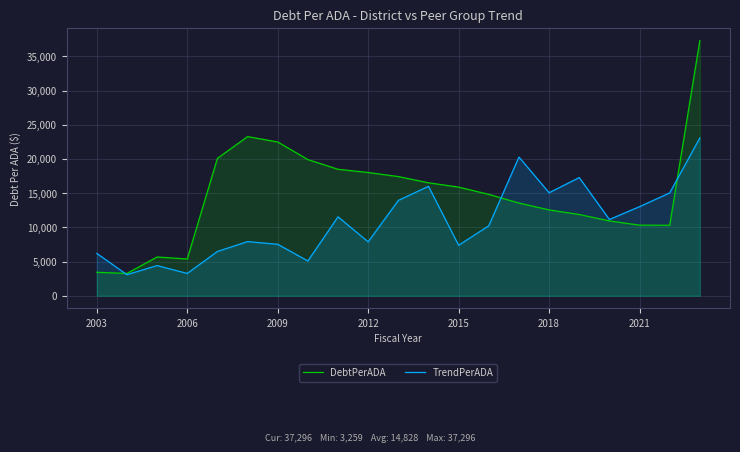

Which series has the largest total across all categories?

DebtPerADA